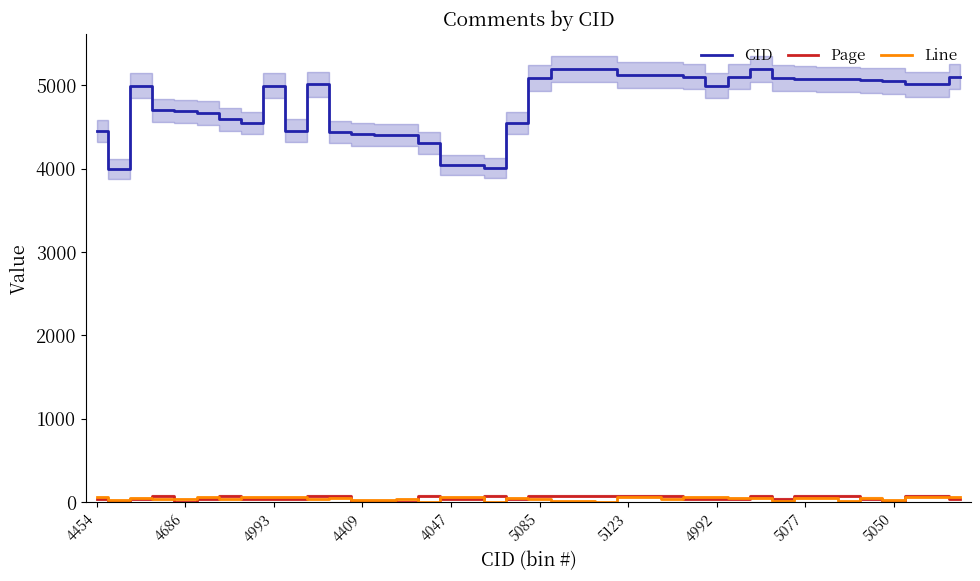

True or false: CID and Page cross at least once.

False